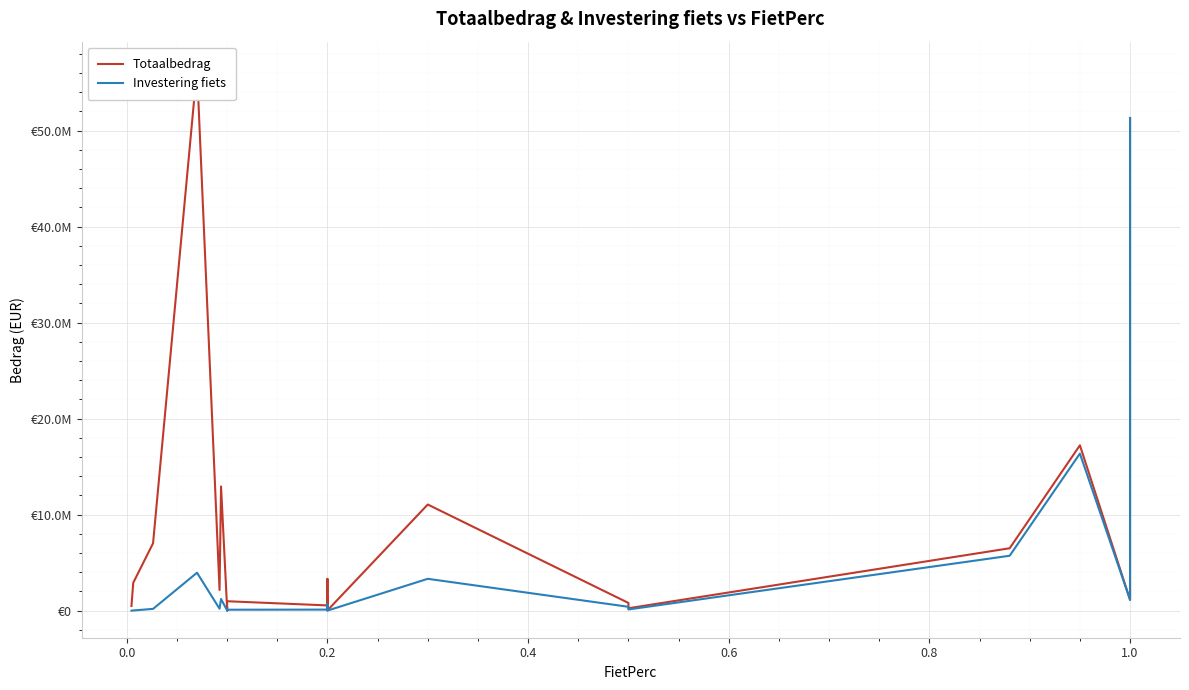

Rank the series by their average value, from lowest to highest.

Investering fiets, Totaalbedrag